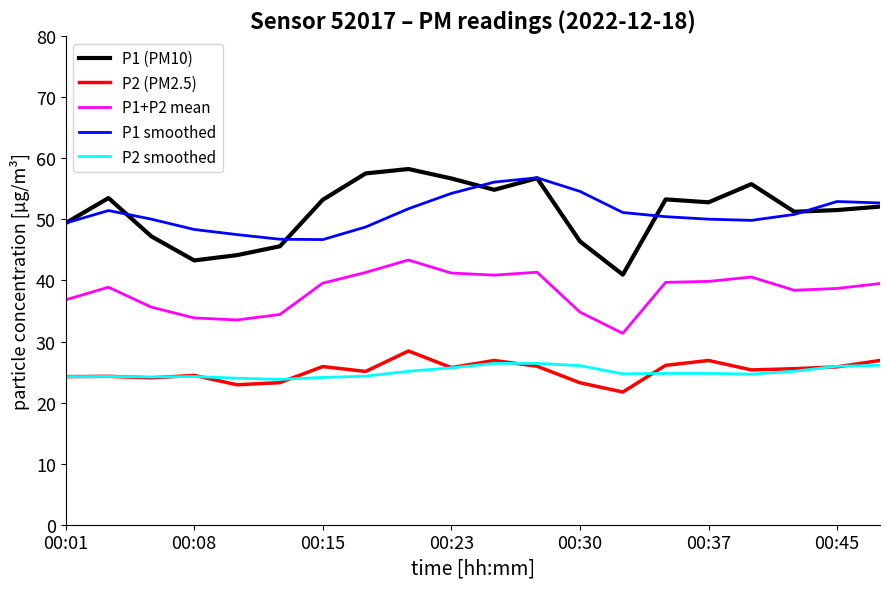

In P1 (PM10), how many points are lower than both neighbors (excluding endpoints)?

5